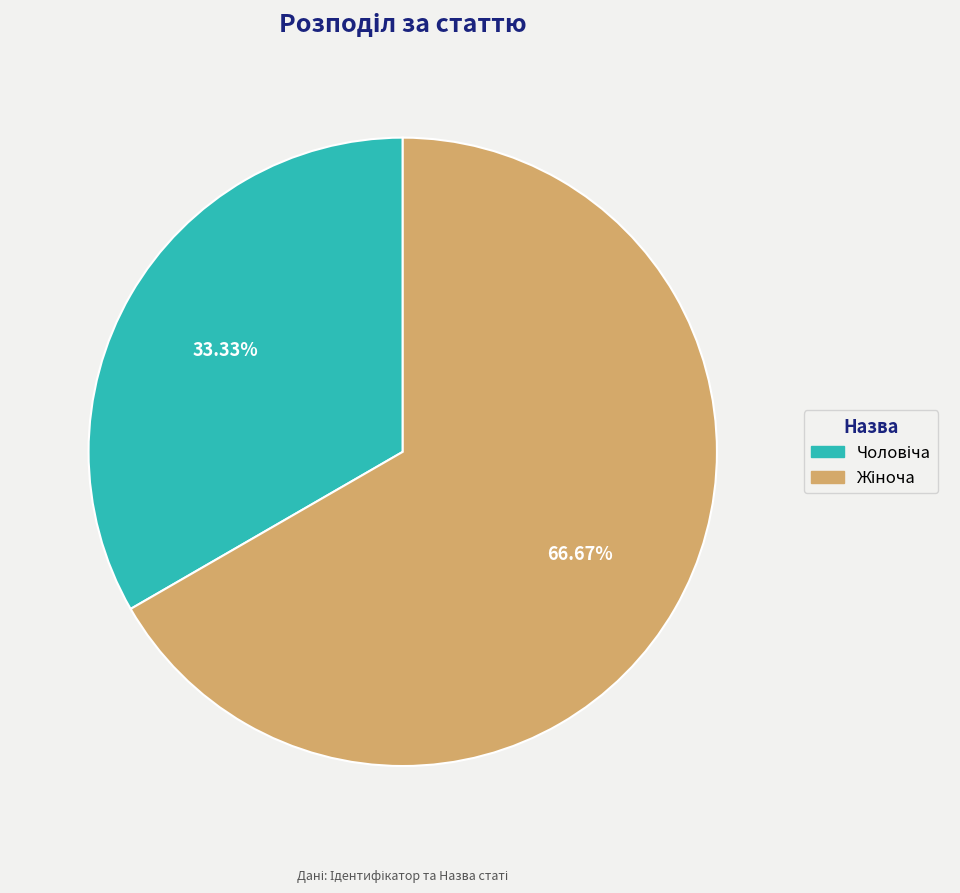

Does any single category account for the majority?

Yes